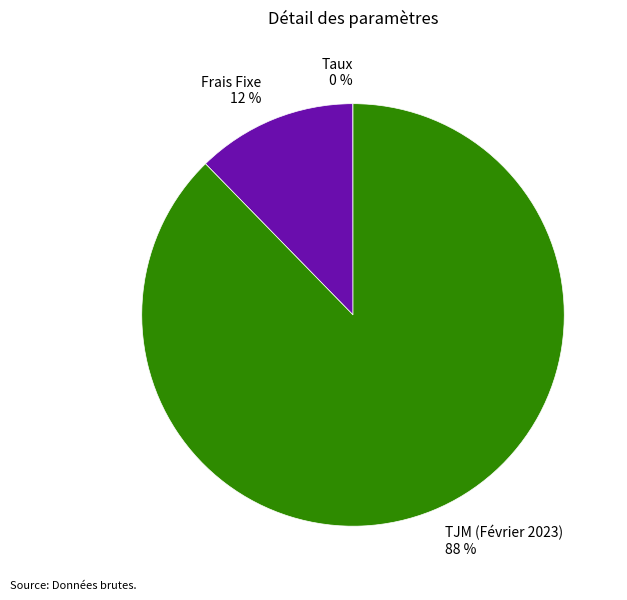

Which category has the biggest portion of the pie?

TJM (Février 2023)